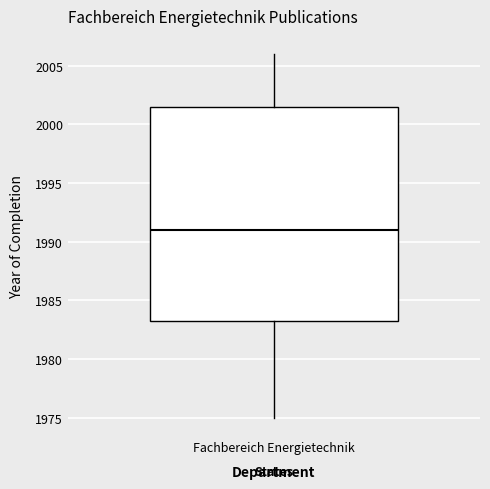

Where does the median line of the box for Fachbereich Energietechnik sit on the y-axis? The values are not printed on the chart, so give them approximately, as read against the axis.

1991.0